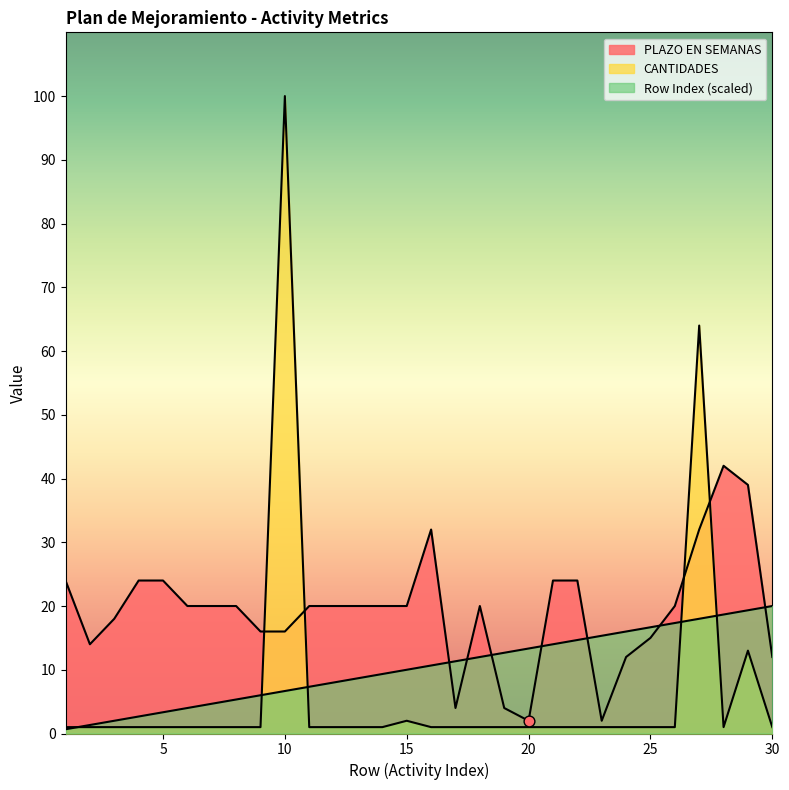

At which category is the sum across all series the highest?

10